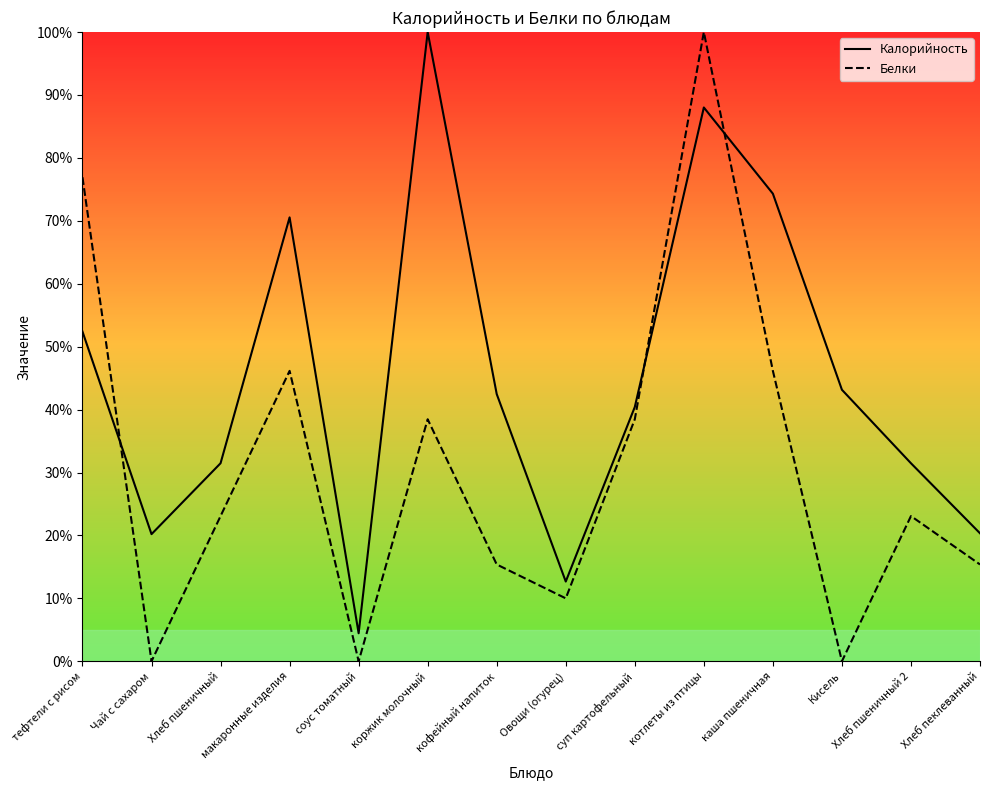

What is the value of the Белки point at the 7th from the left?

15.4